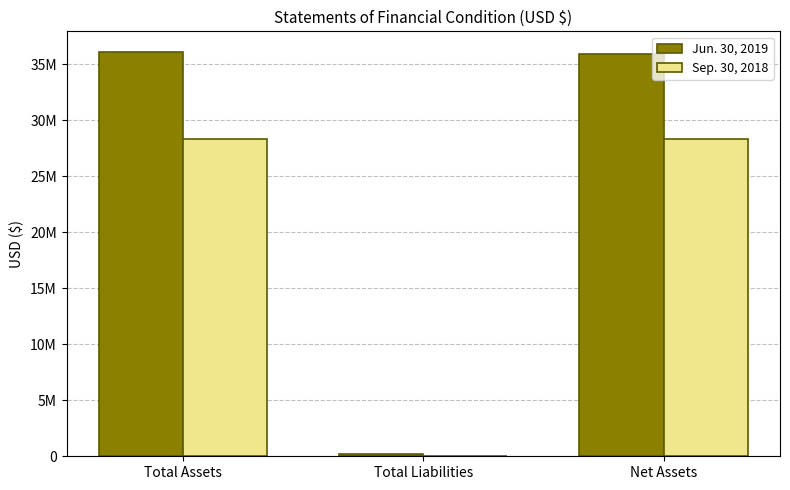

Is it true that Sep. 30, 2018 equals 9434 at Total Liabilities?

True